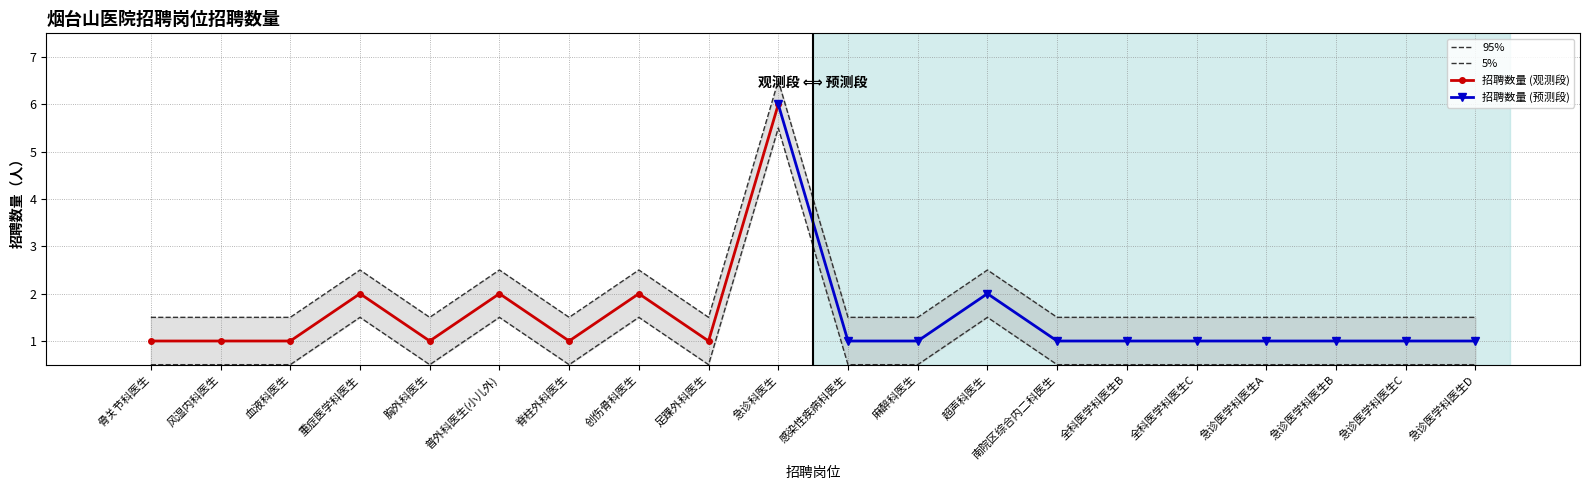

List the labels in order of value, smallest first.

骨关节科医生, 风湿内科医生, 血液科医生, 胸外科医生, 脊柱外科医生, 足踝外科医生, 感染性疾病科医生, 麻醉科医生, 南院区综合内二科医生, 全科医学科医生B, 全科医学科医生C, 急诊医学科医生A, 急诊医学科医生B, 急诊医学科医生C, 急诊医学科医生D, 重症医学科医生, 普外科医生(小儿外), 创伤骨科医生, 超声科医生, 急诊科医生